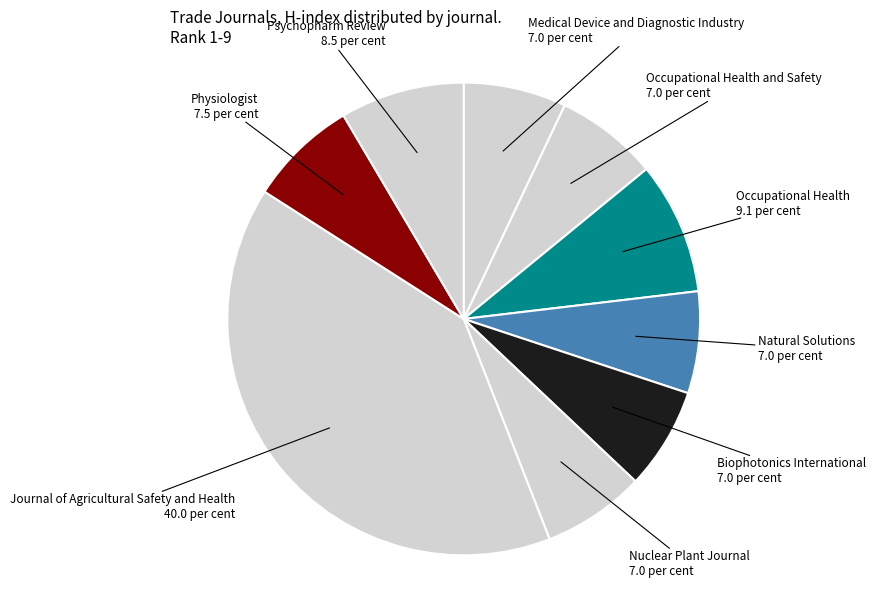

Which slice is the smallest?

Natural Solutions